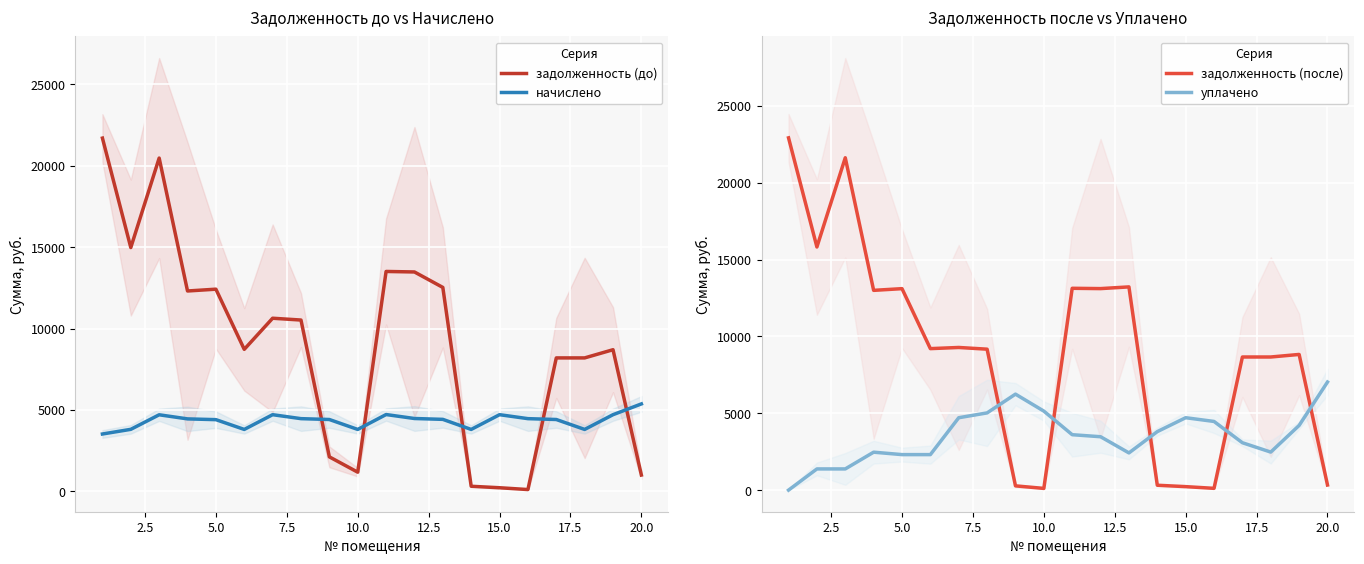

Which series has the largest total across all categories?

задолженность (до)